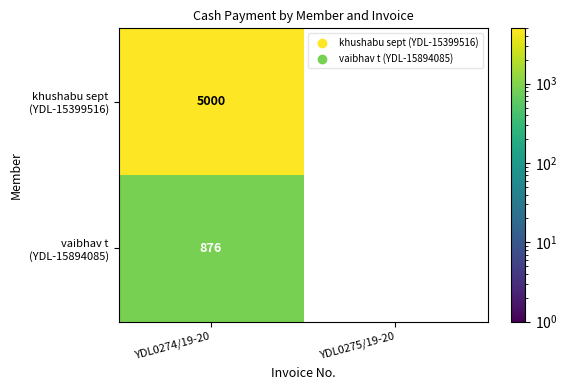

What is the total value across all series at YDL0274/19-20?

5876